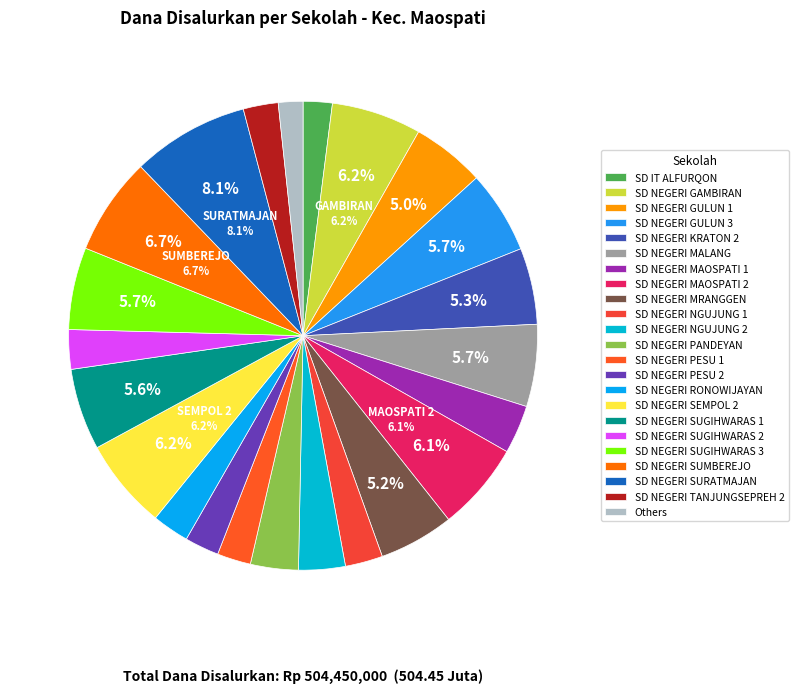

Is it true that SD NEGERI PESU 1 is 1% of the pie?

False